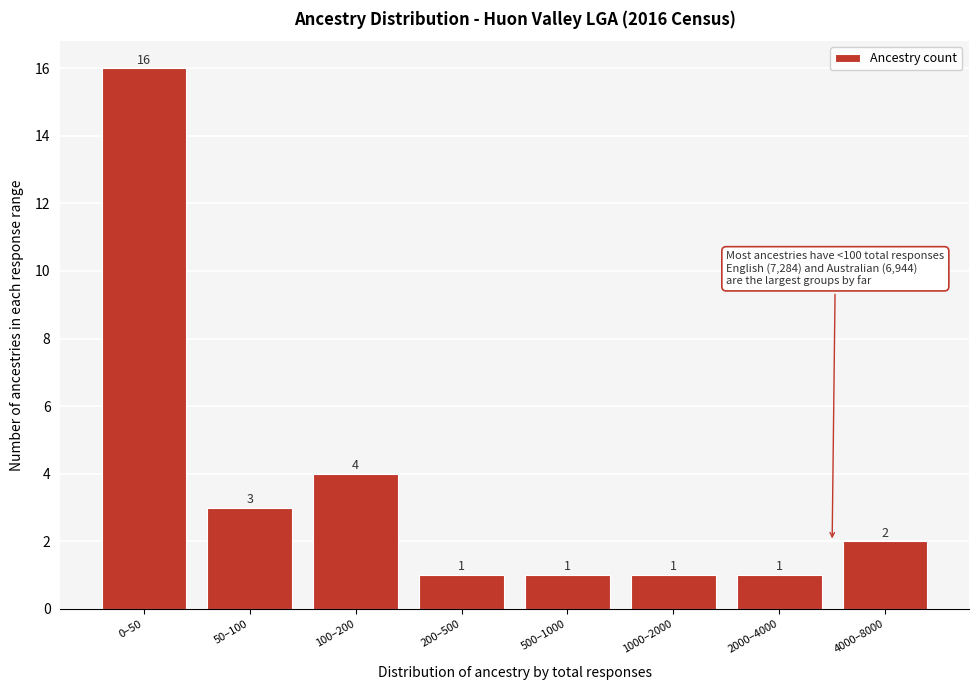

Reading right to left, extract all data points from this chart.

2	1	1	1	1	4	3	16